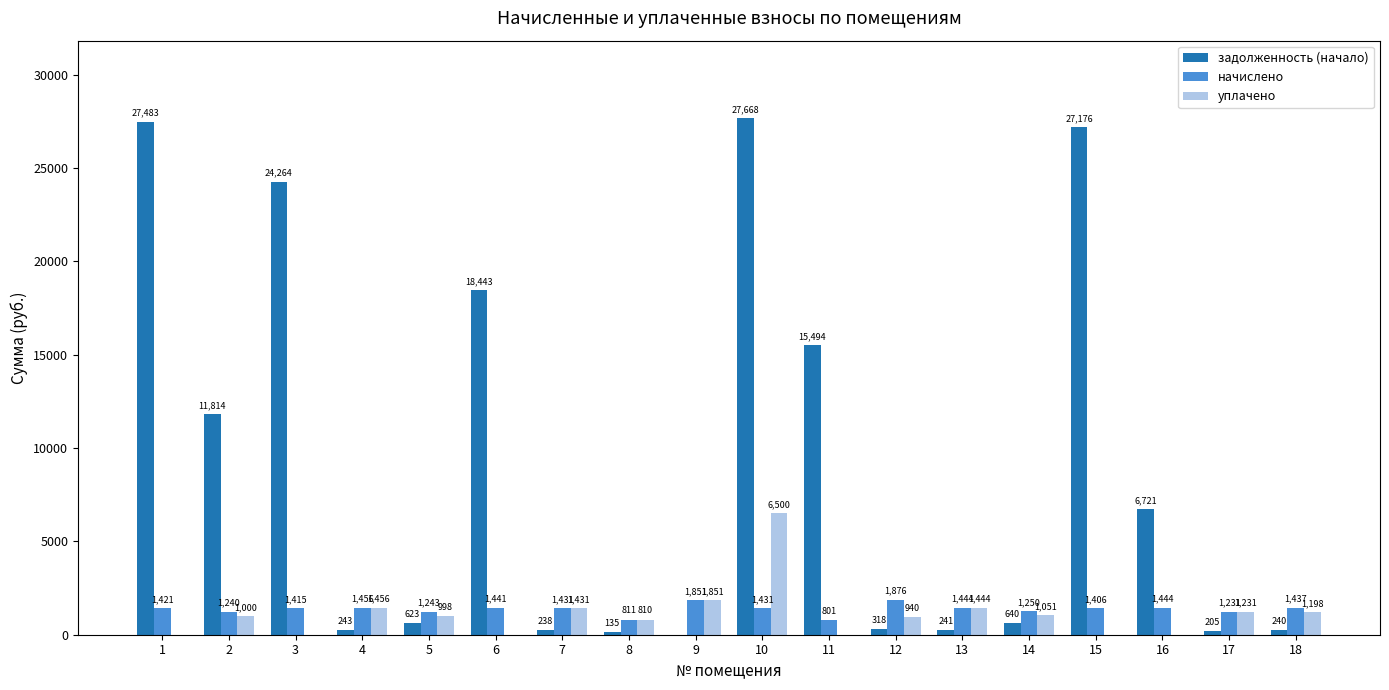

Between 1 and 6, which series saw the biggest shift?

задолженность (начало)